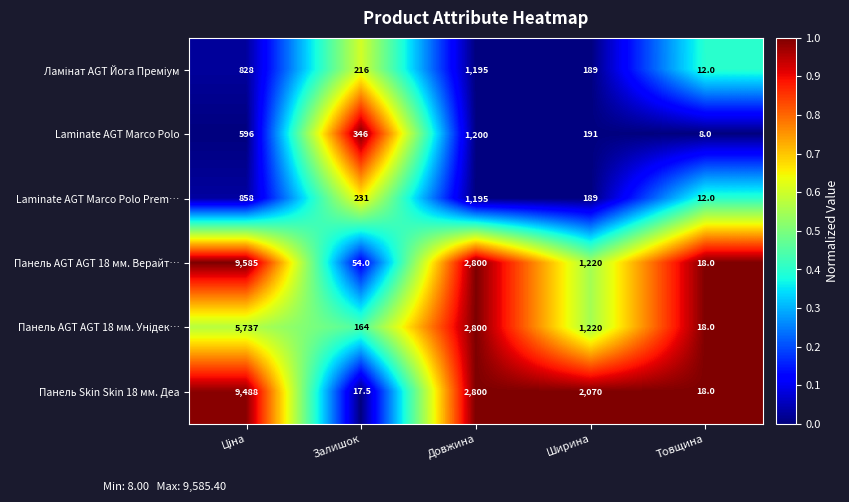

The value of Панель AGT AGT 18 мм. Верайт… at Товщина is 18.0. True or false?

True